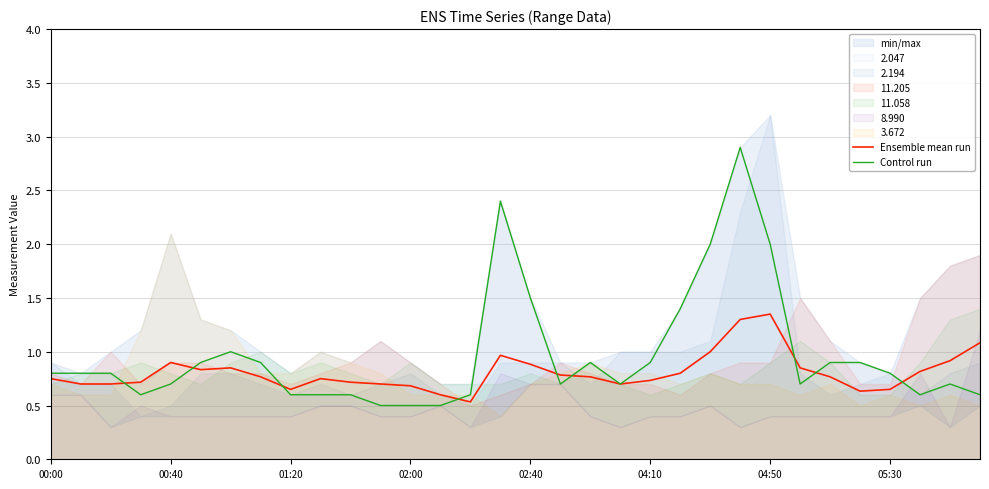

What is the maximum value for Control run?

2.9